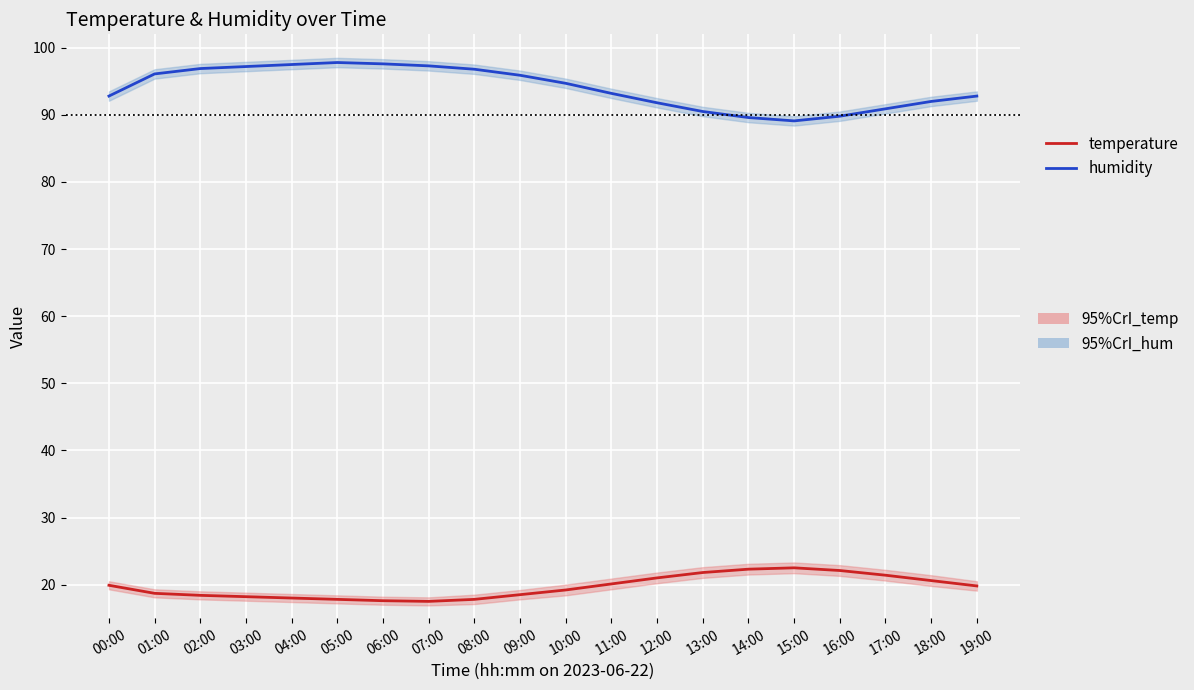

At which label does temperature reach its minimum?

07:00